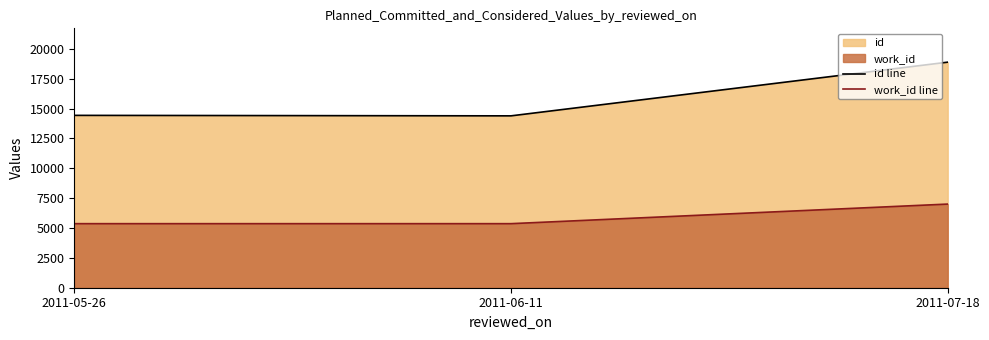

Which category has the highest value in the id line series?

2011-07-18